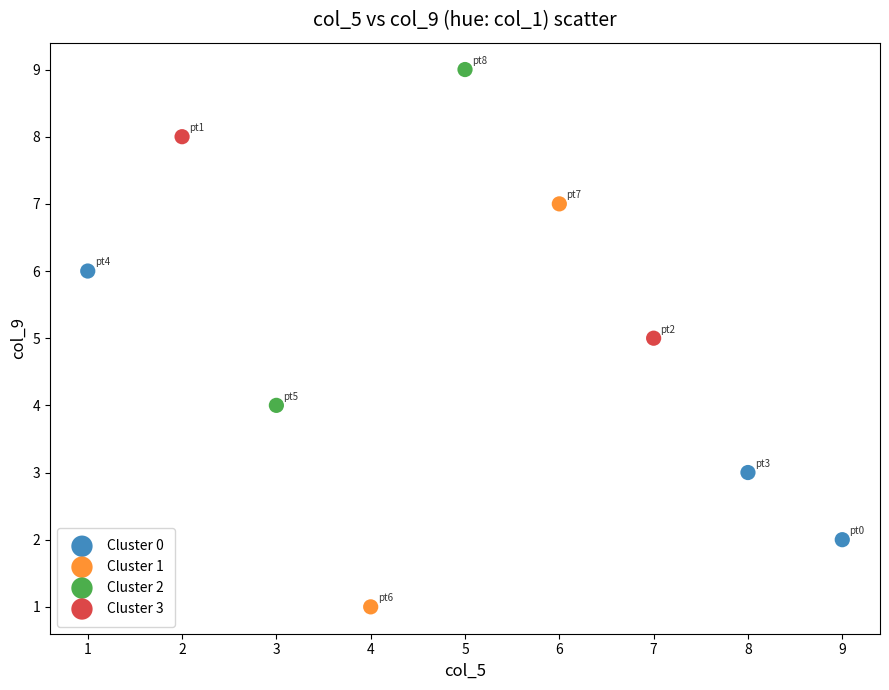

Which series has the widest spread of Y values?

Cluster 1